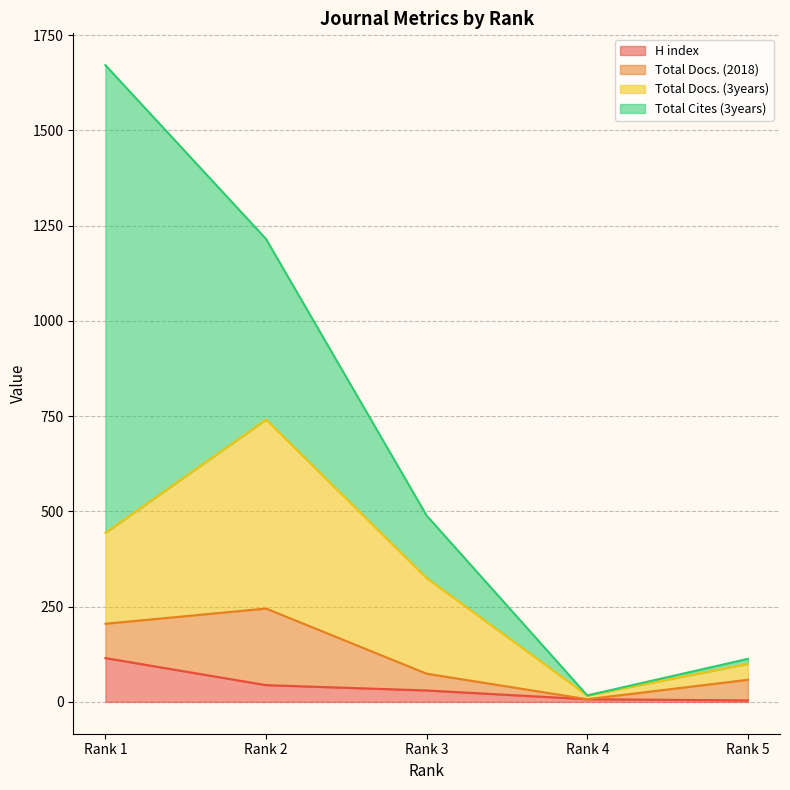

True or false: Total Docs. (3years) has a value of 547 at Rank 3.

False